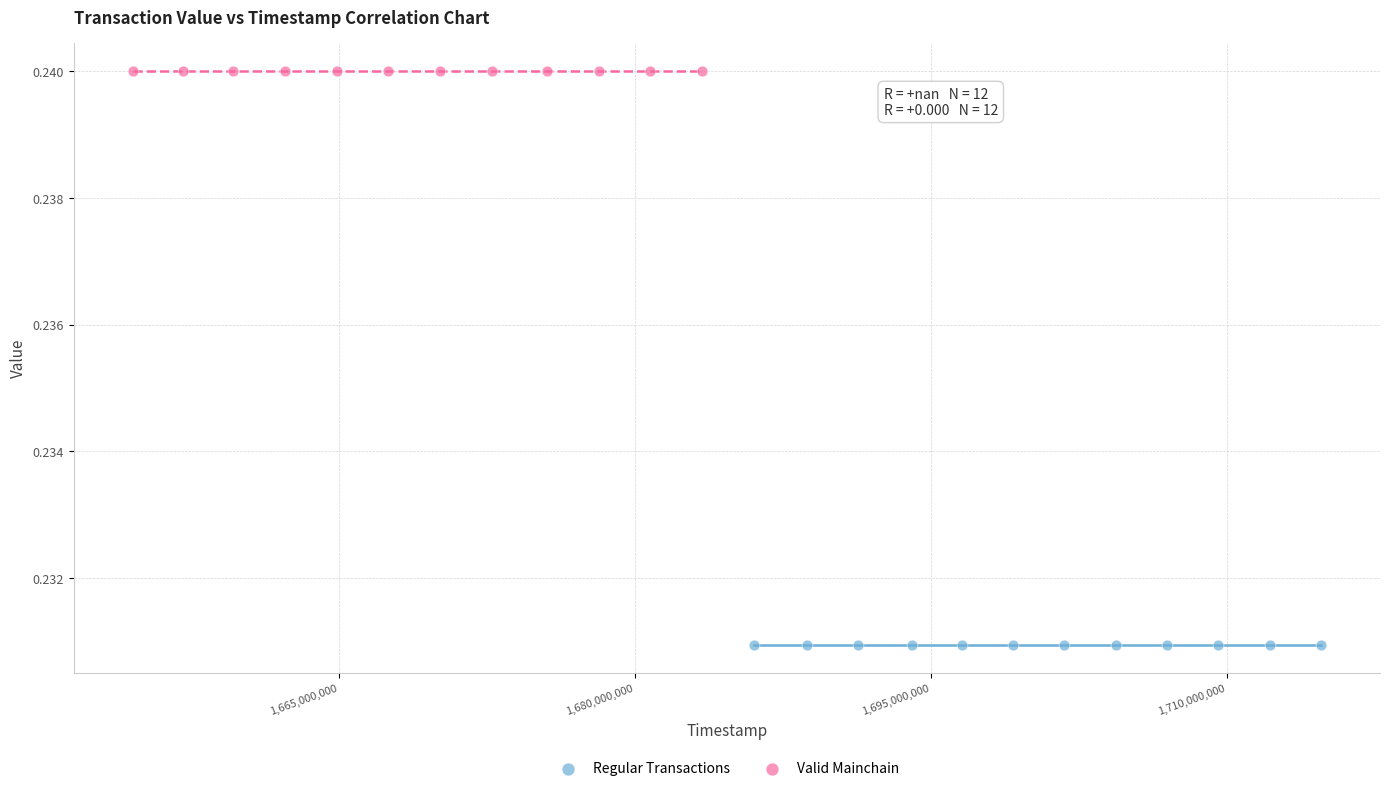

Which series contains the highest Y value?

Valid Mainchain